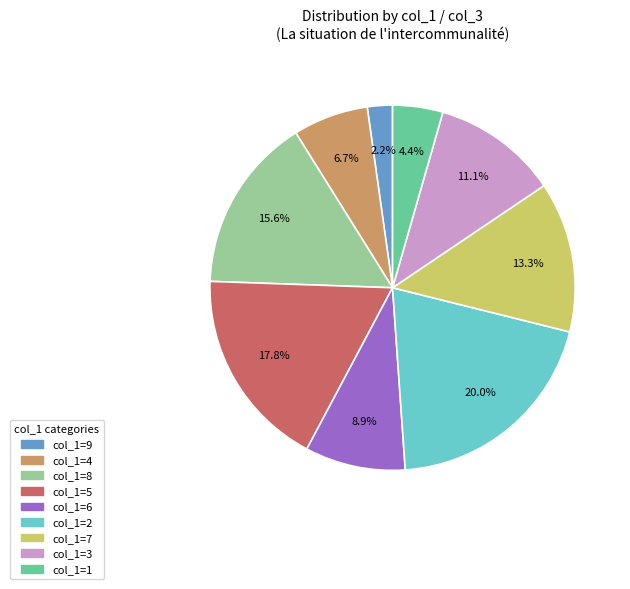

Count the number of slices in the pie.

9